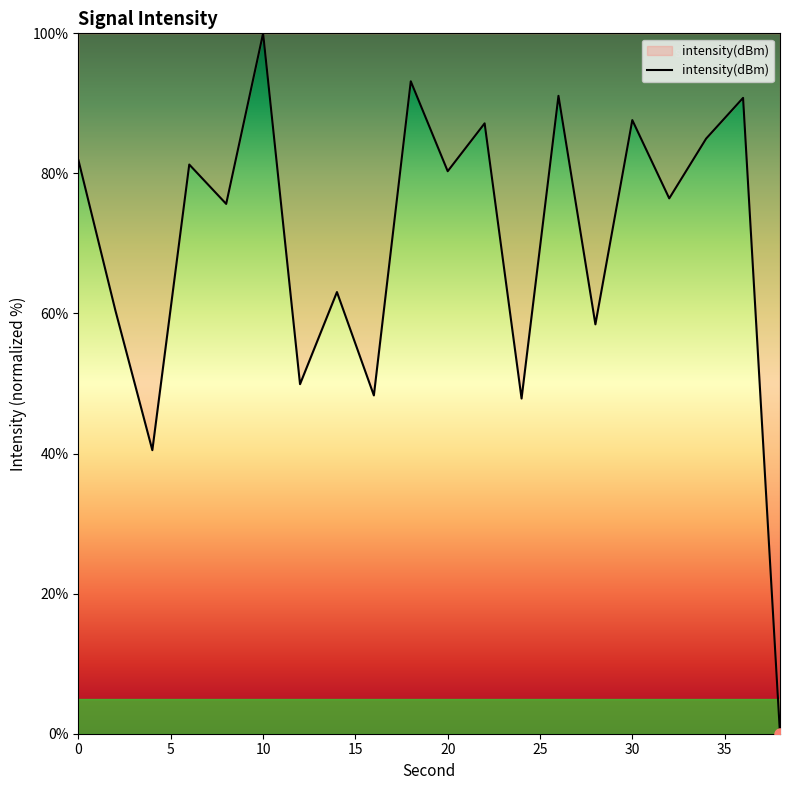

How many lines are shown in the chart?

1